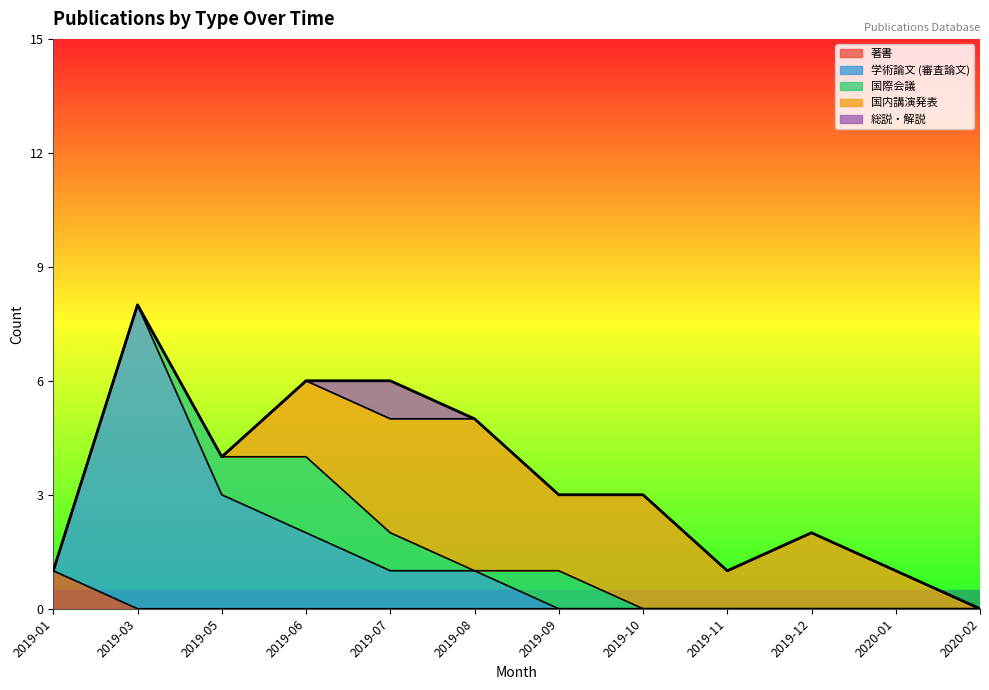

Which series has the largest total across all categories?

国内講演発表